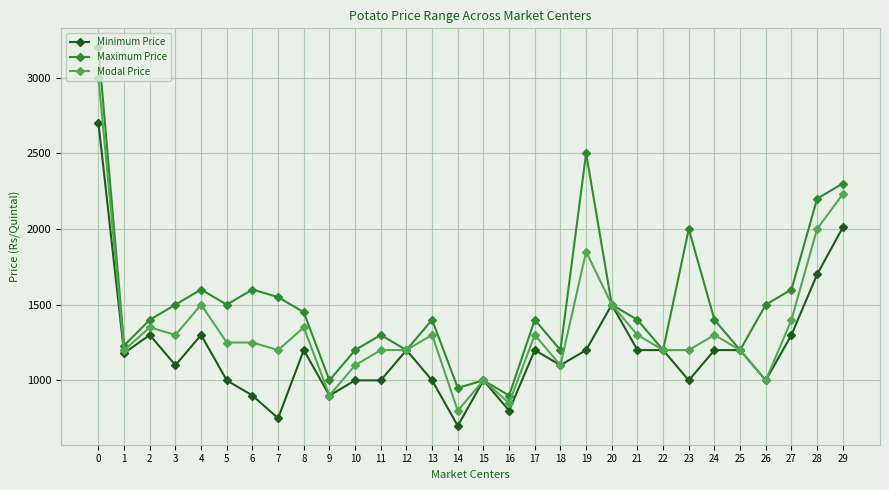

How many distinct data groups are displayed?

3